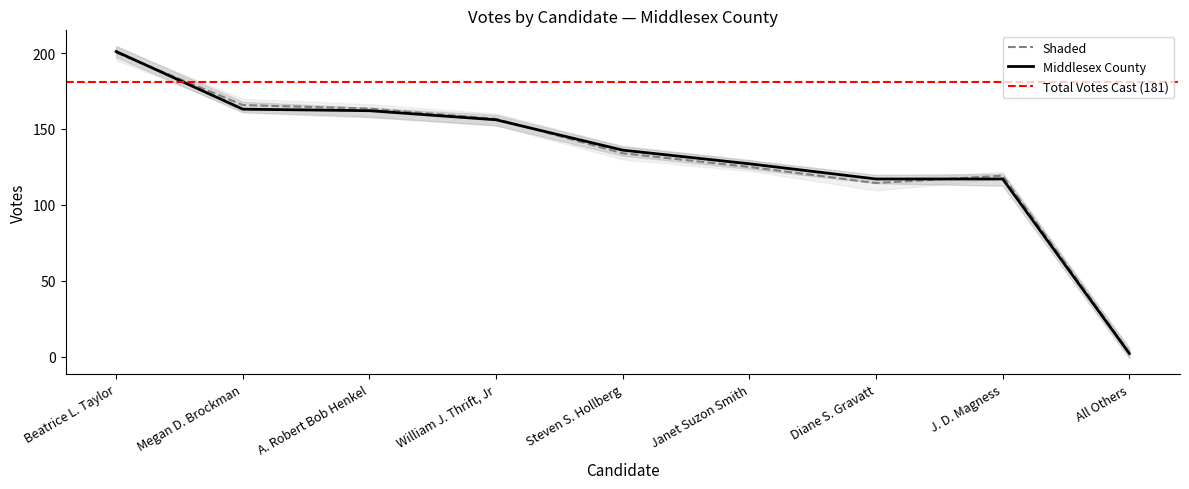

At which label does TOTALS reach its minimum?

All Others